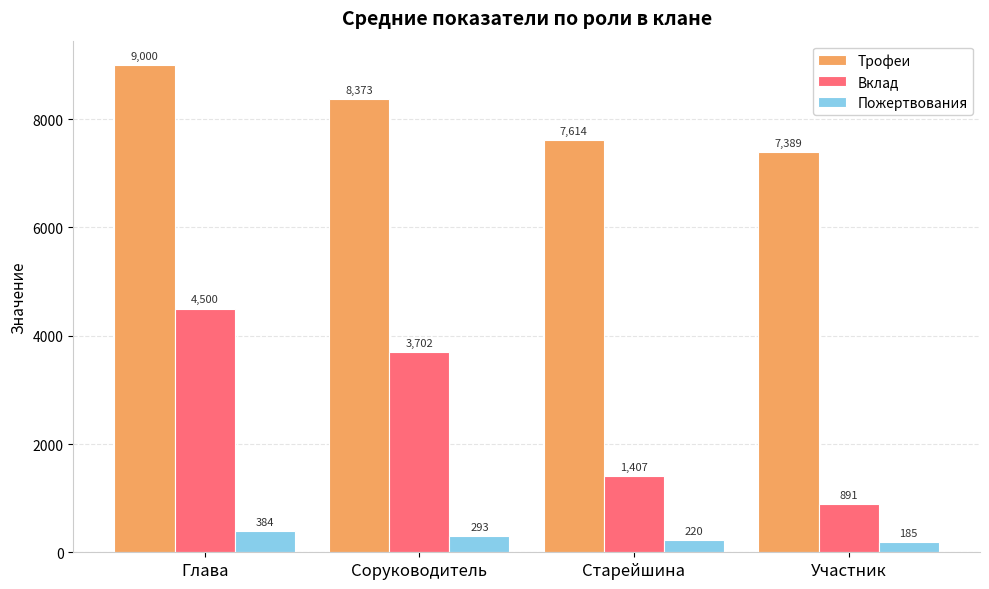

How many bars are there in total?

12